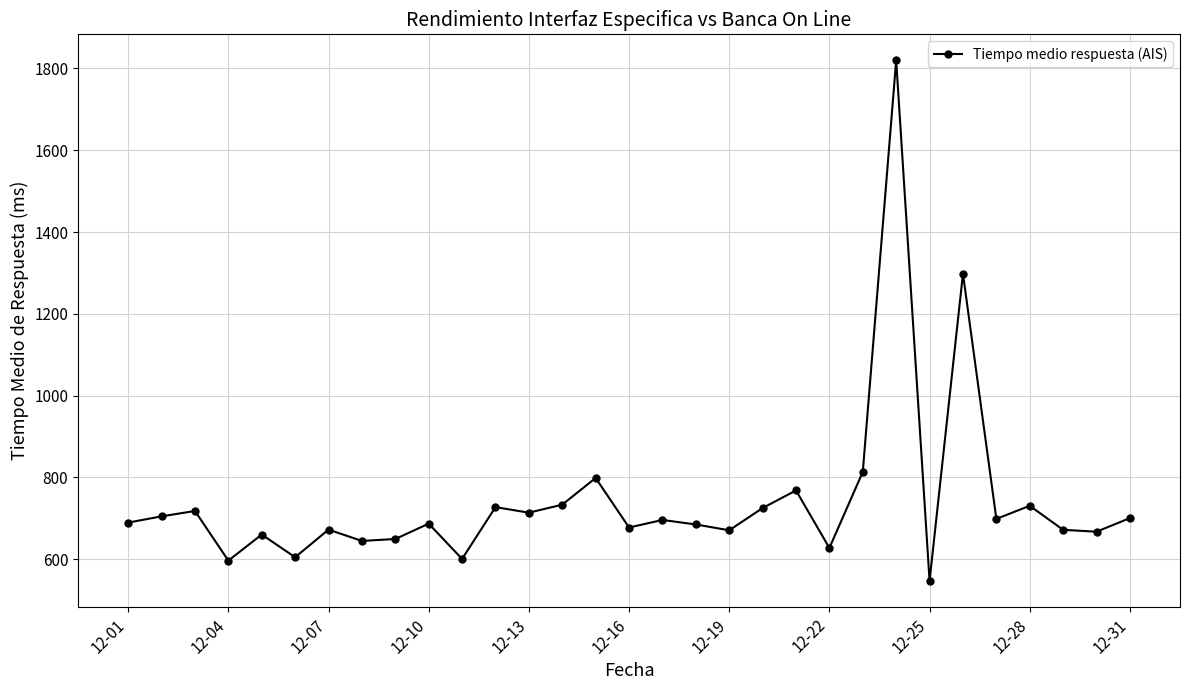

What is the value of the 7th point from the left?

672.3